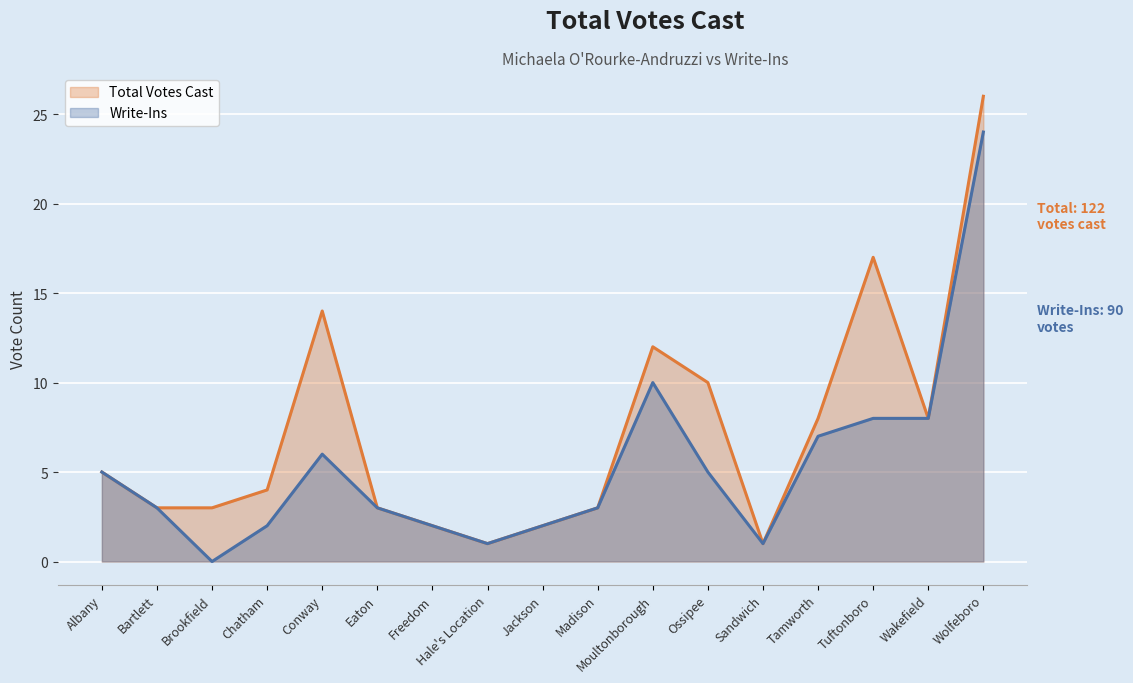

What is the sum of the Write-Ins values at Jackson and Tamworth?

9